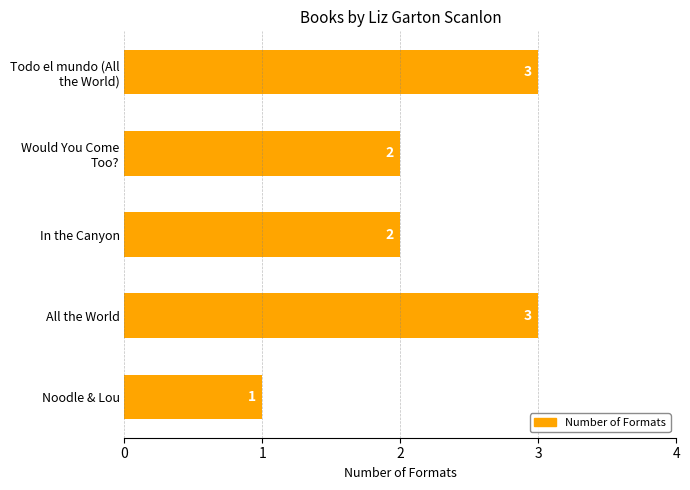

Does the chart contain stacked bars?

No